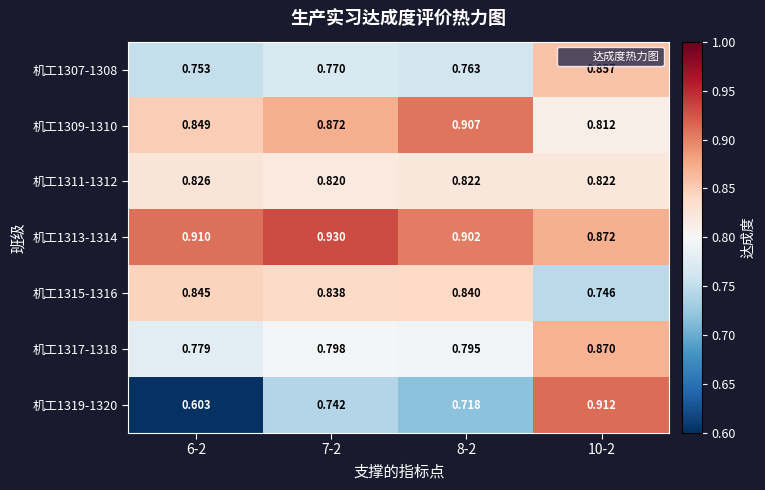

Rank the series by their maximum value, from highest to lowest.

机工1313-1314, 机工1319-1320, 机工1309-1310, 机工1317-1318, 机工1307-1308, 机工1315-1316, 机工1311-1312